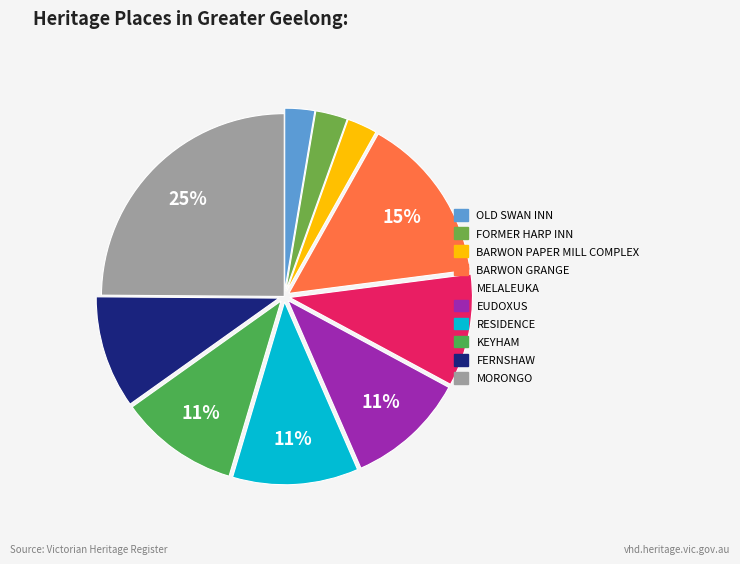

How many slices are in this pie chart?

10